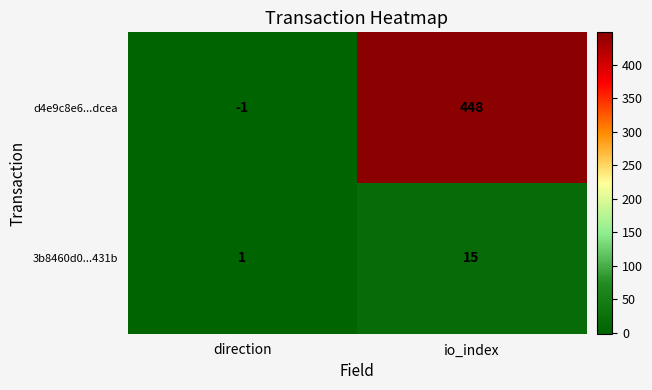

Reading left to right, list all the values displayed in this chart.

d4e9c8e6...dcea: direction=-1	io_index=448
3b8460d0...431b: direction=1	io_index=15